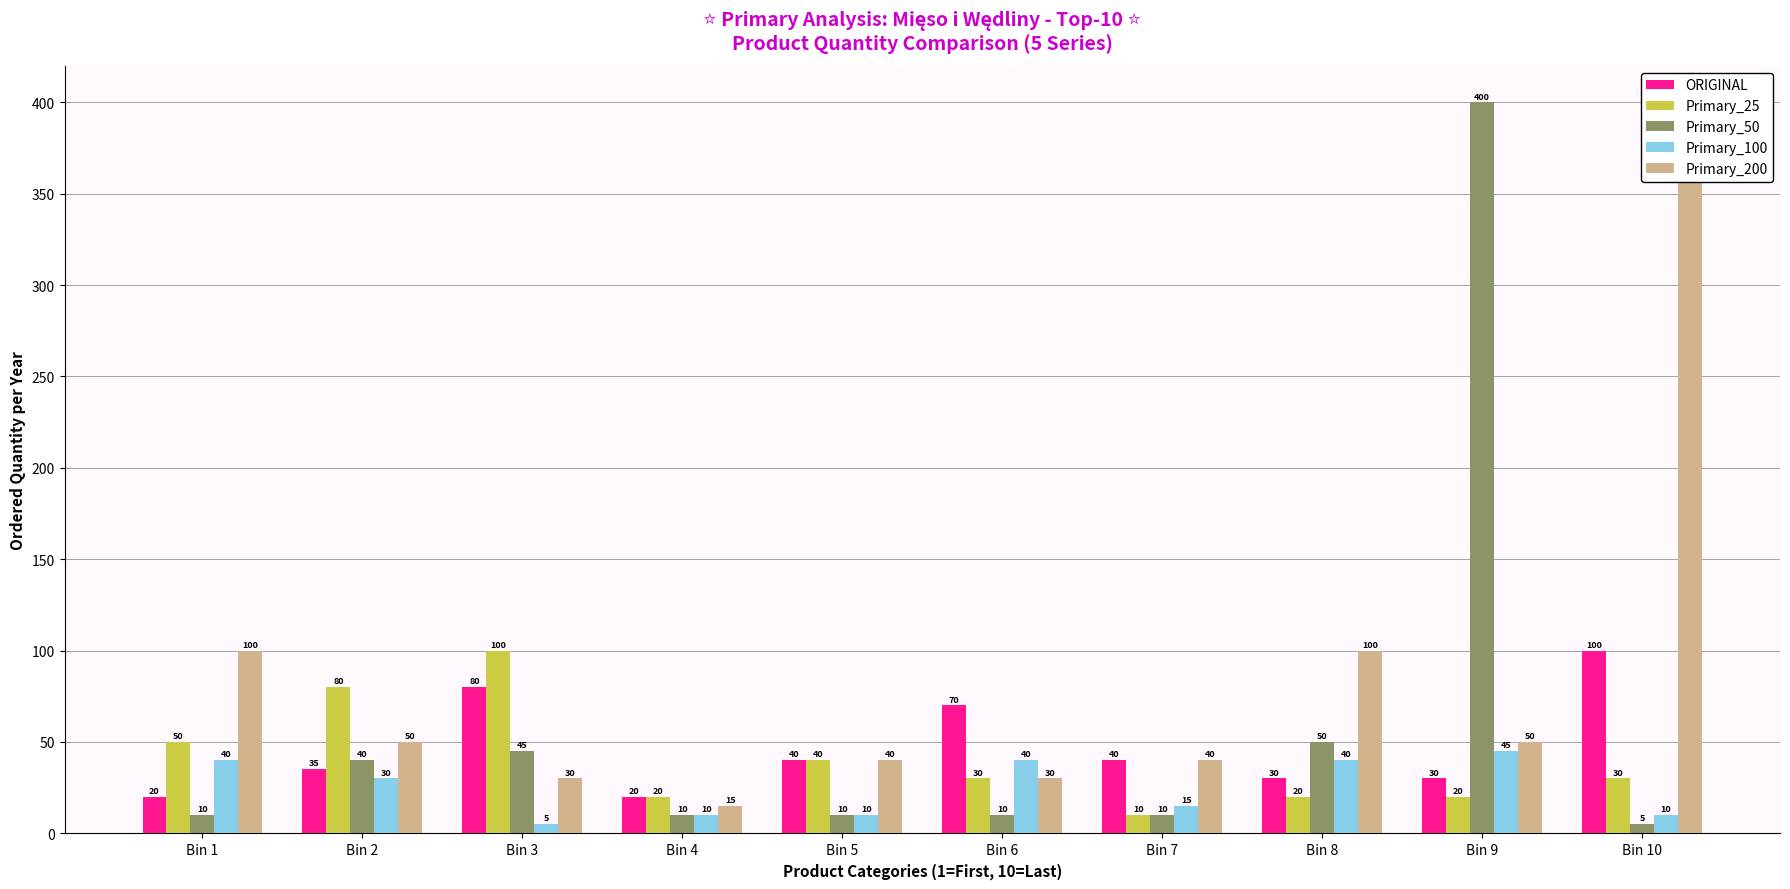

Is it true that ORIGINAL equals 22 at Bin 2?

False